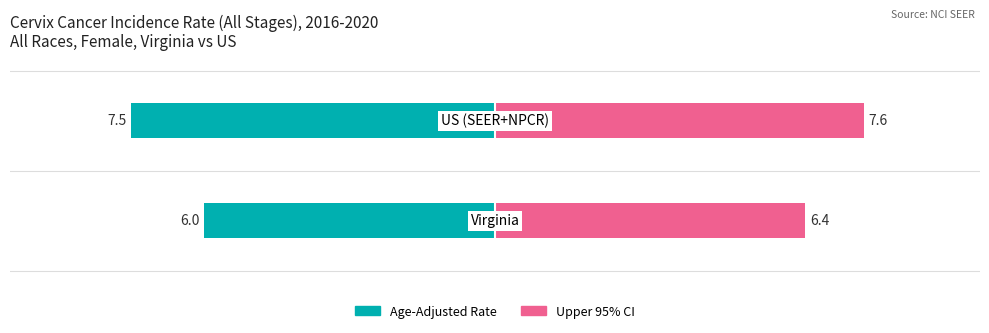

Rank the categories by Lower 95% CI value from lowest to highest.

Virginia, US (SEER+NPCR)